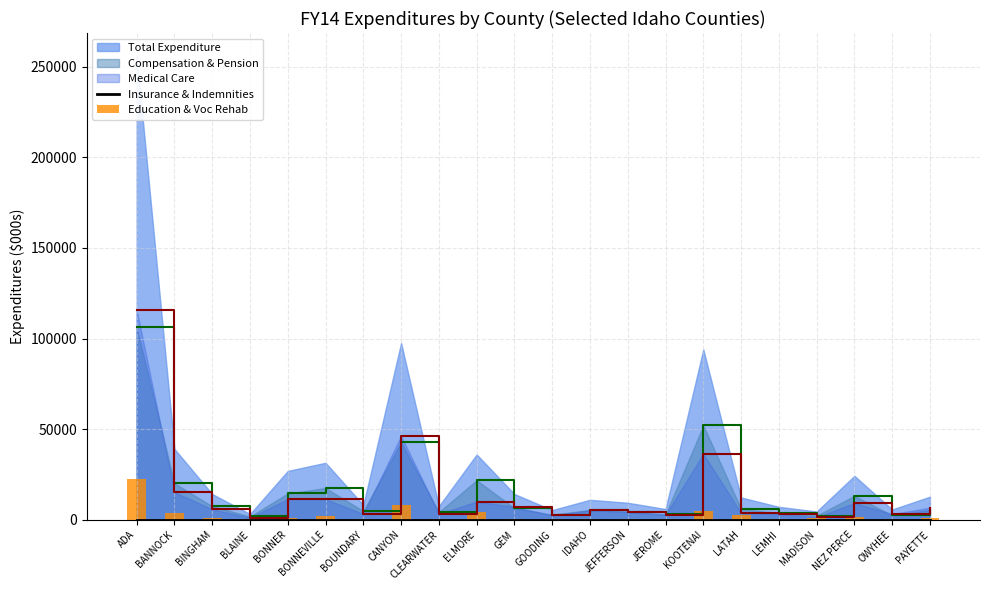

What is the label of the 14th bar from the right?

CLEARWATER